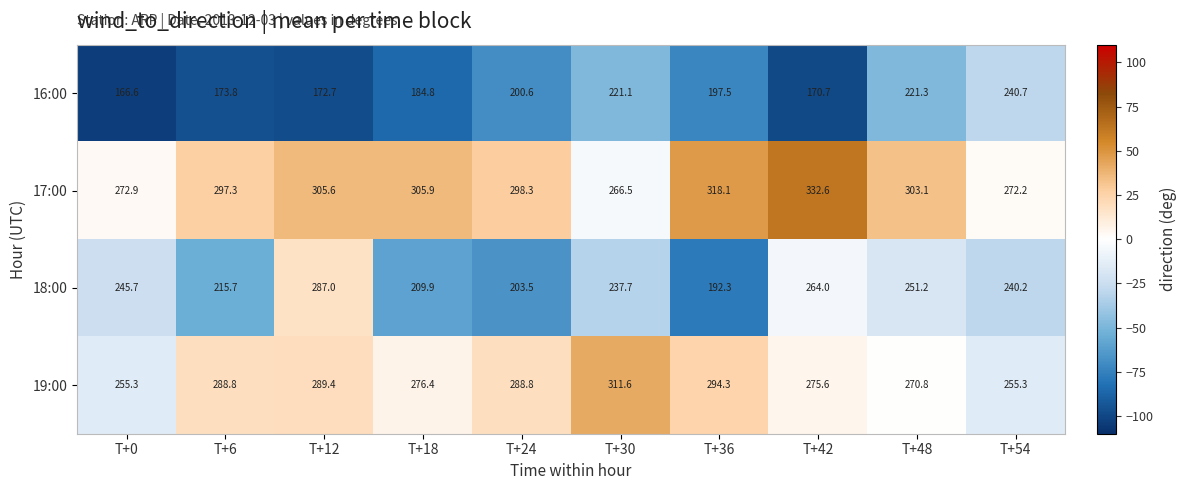

At which category is the sum across all series the highest?

T+12